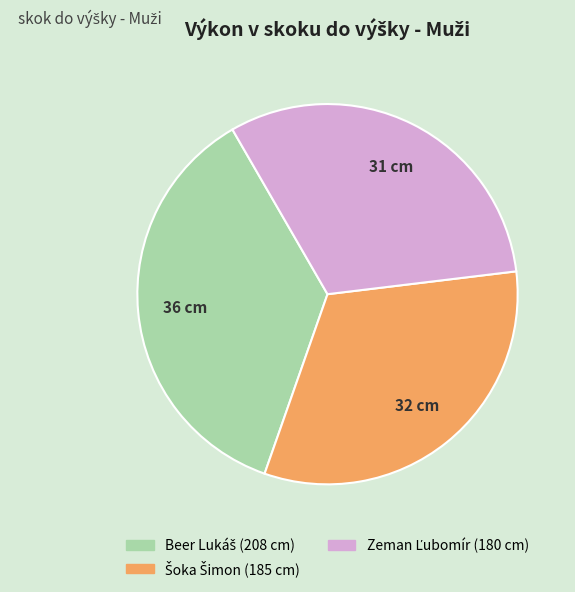

Is there any slice that represents more than half of the pie?

No